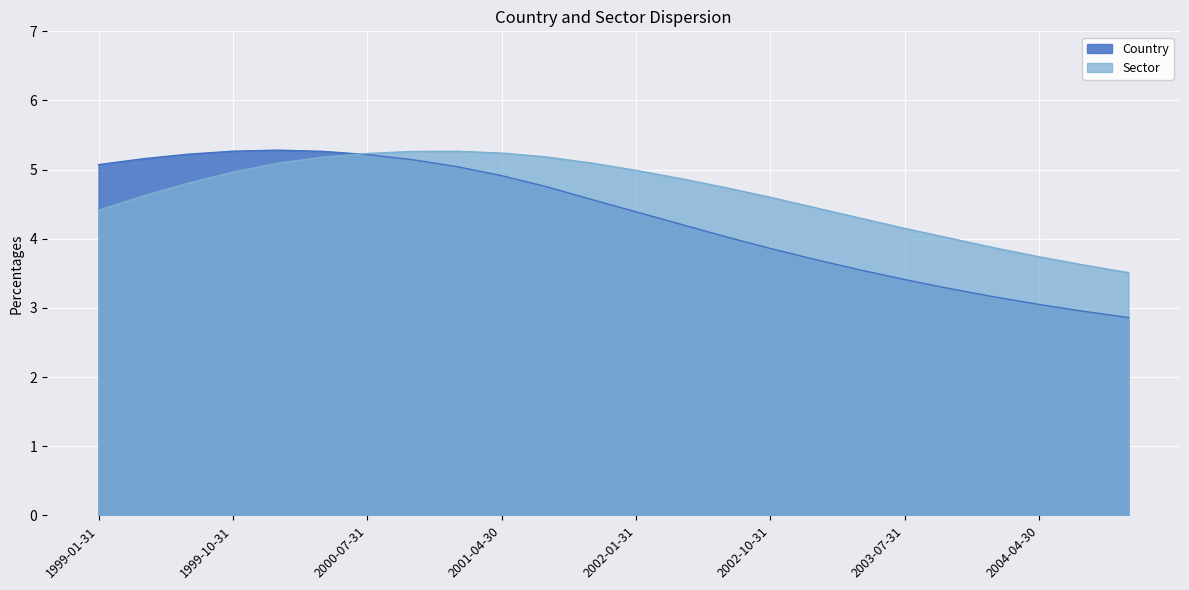

What is the average value of the Country series?

4.3